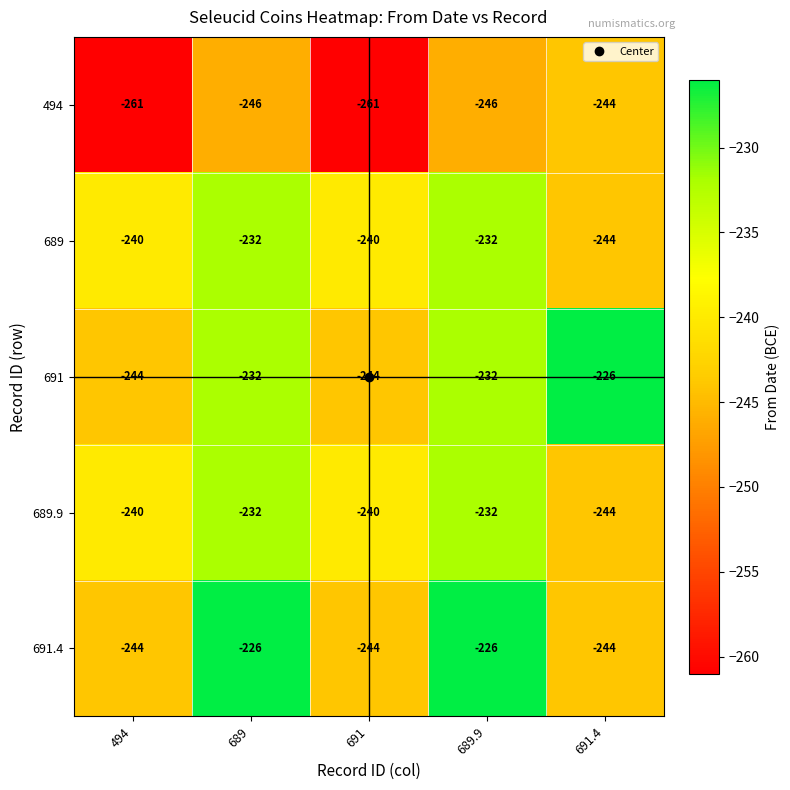

At how many categories does at least one series exceed -240?

3